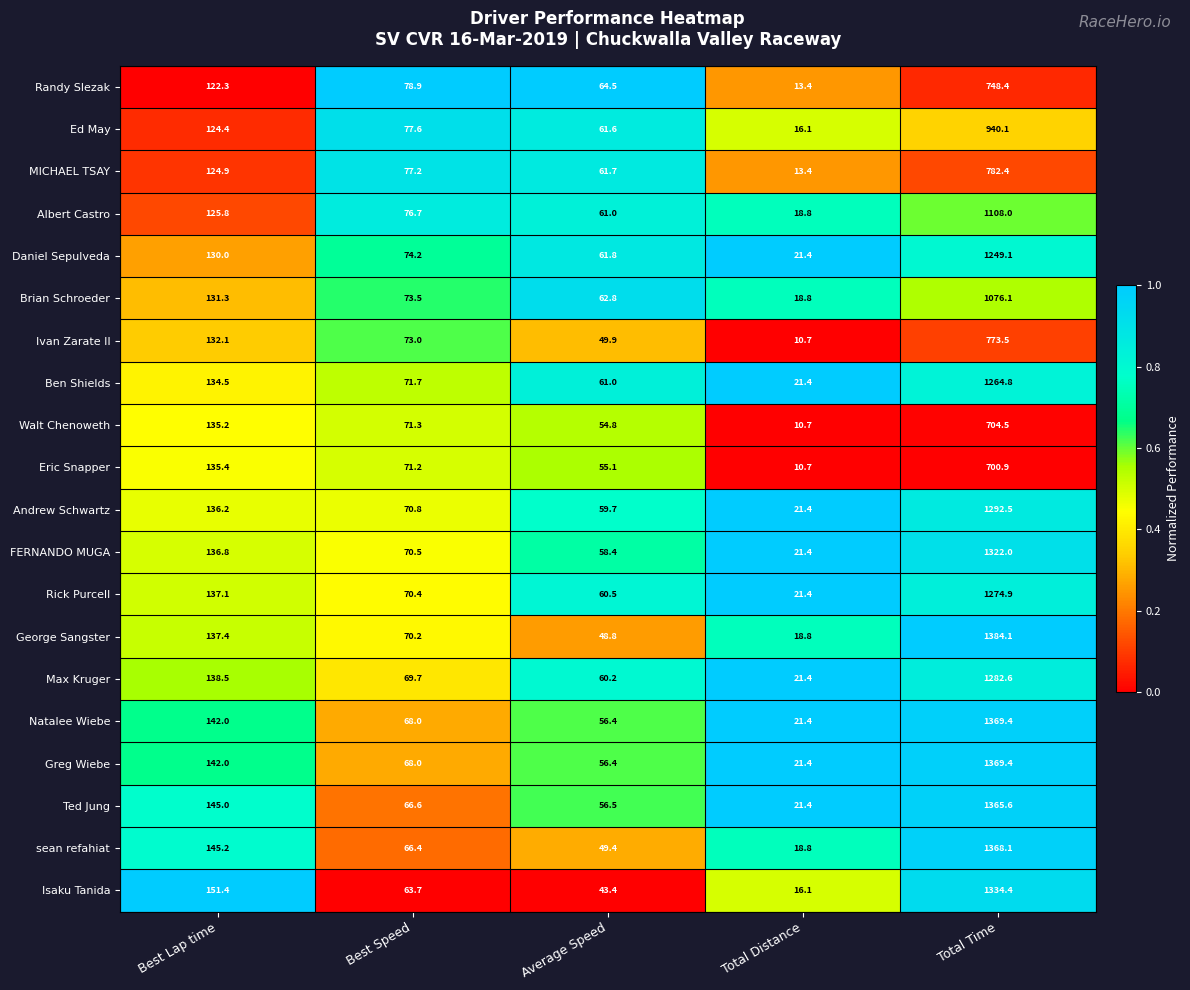

What is the sum of the FERNANDO MUGA values at Average Speed and Total Distance?

79.8